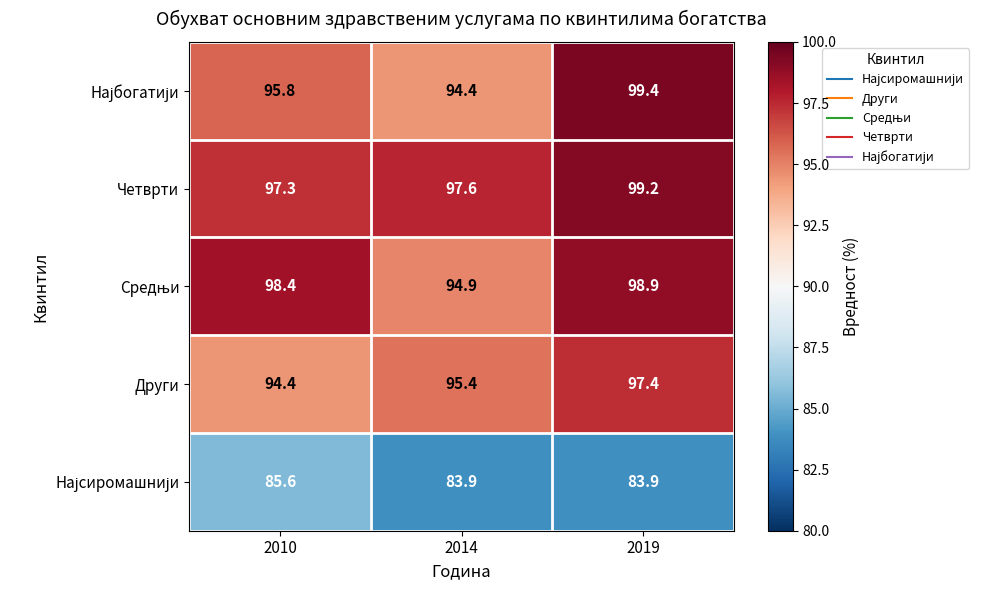

What value does the Други series have at 2010?

94.4